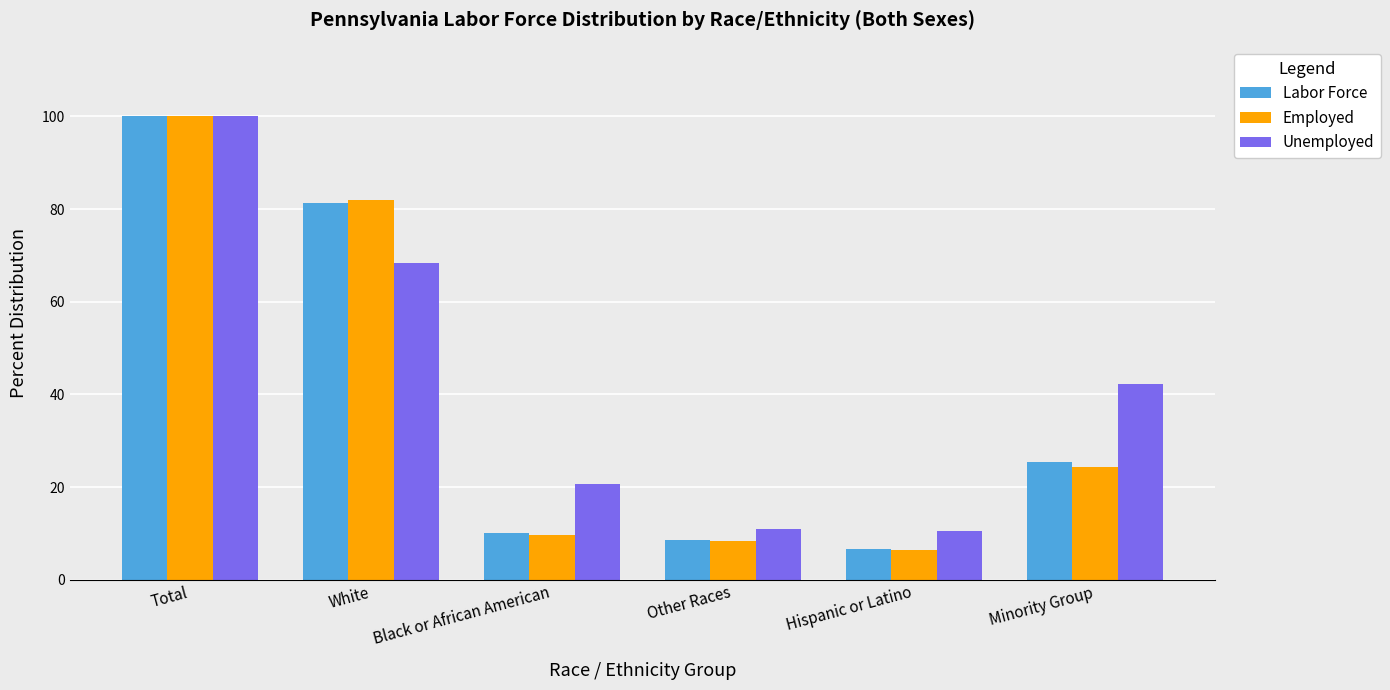

True or false: Employed has a value of 82.0 at White.

True